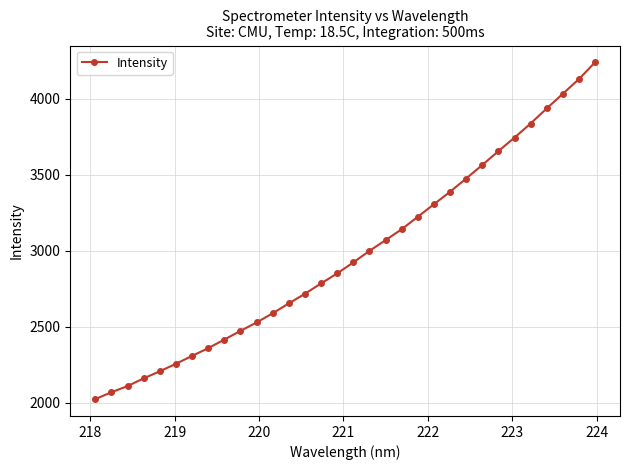

What is the value of the 20th point from the left?

3141.6